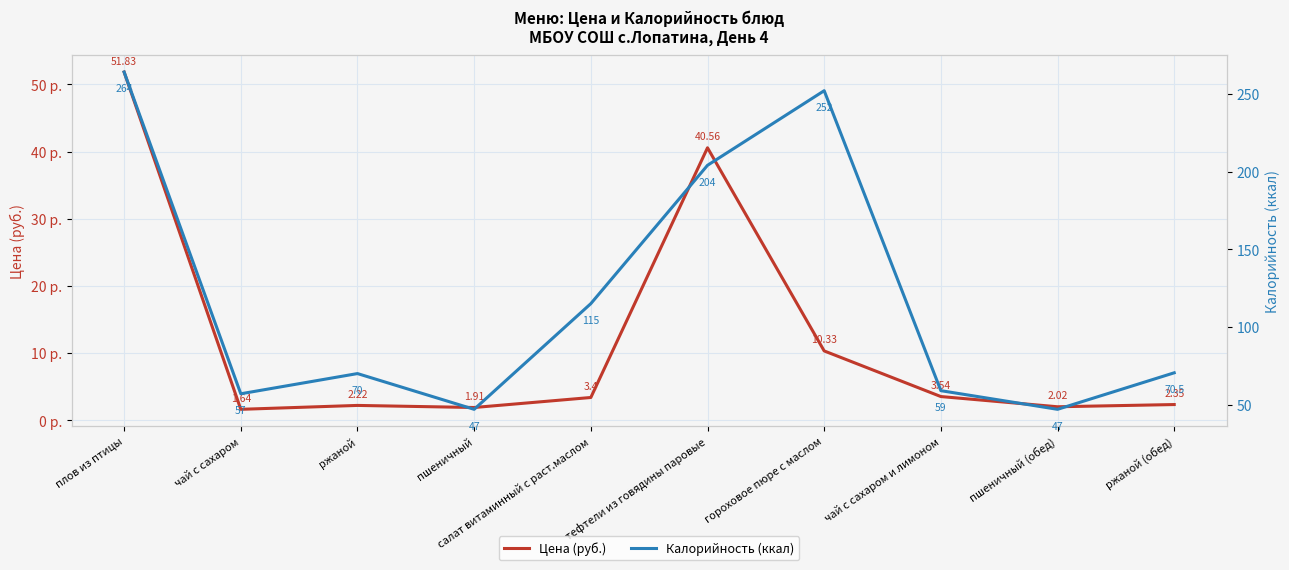

True or false: Цена (руб.) and Калорийность (ккал) intersect in this chart.

False